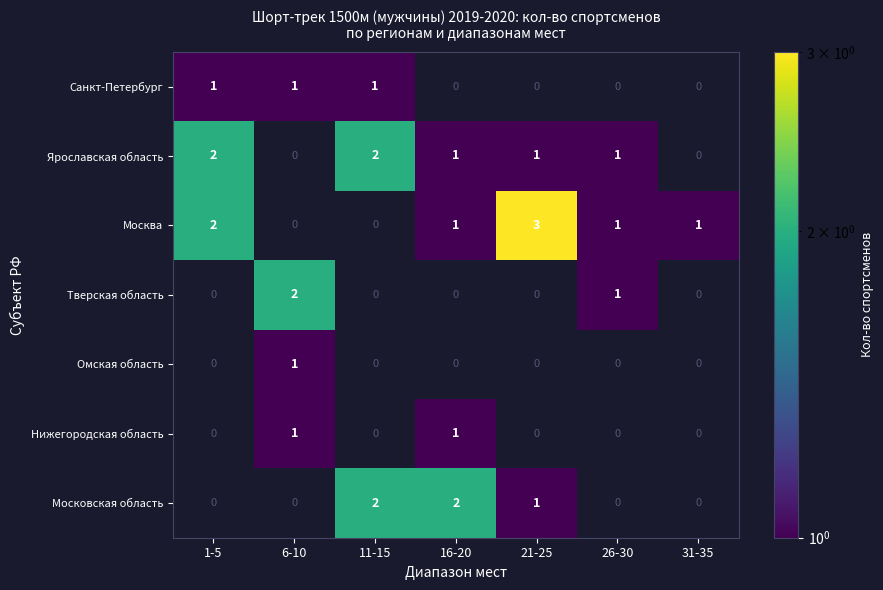

Count the Москва values in the range 0 to 2.

6